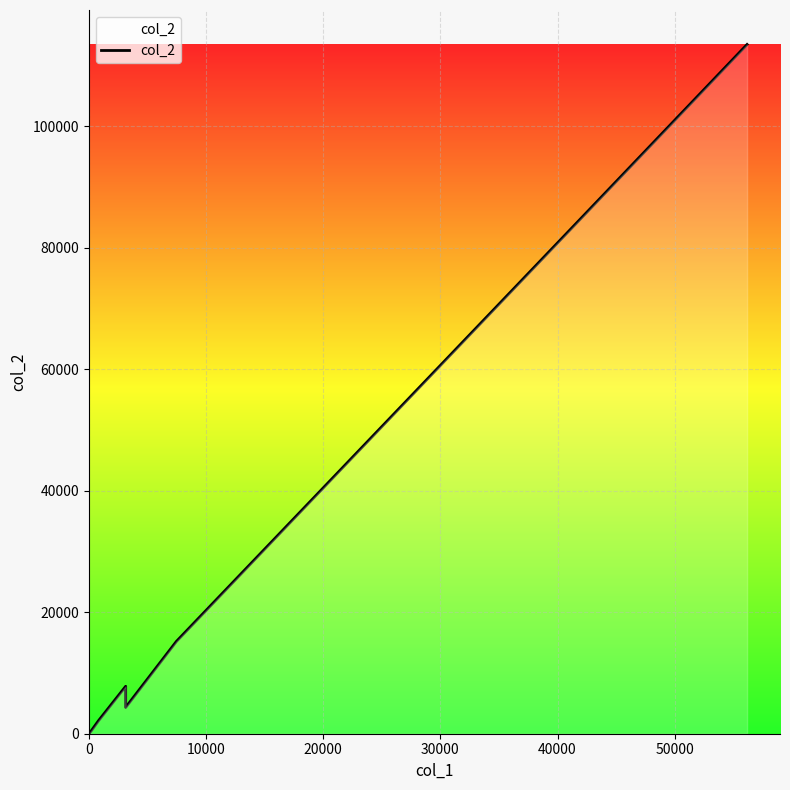

What is the maximum value shown in the chart?

113439